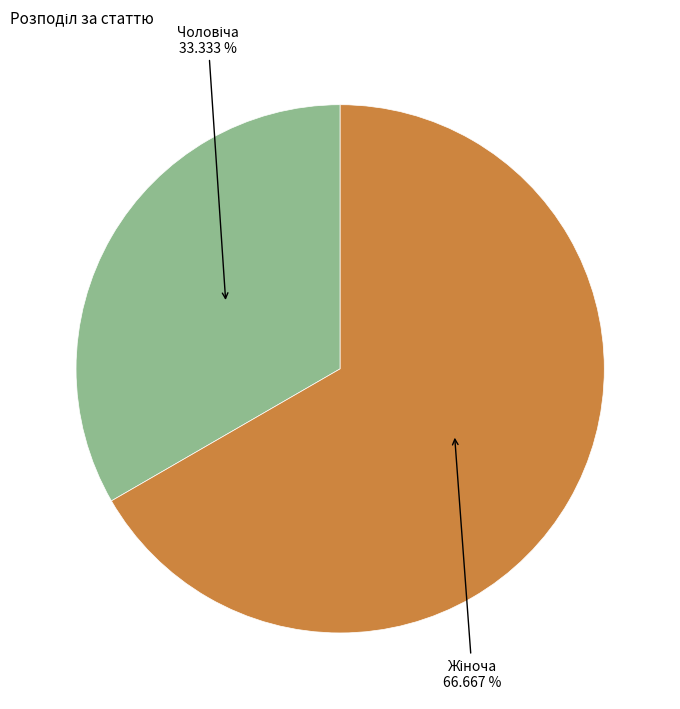

To the nearest percent, what is the average slice percentage?

50%